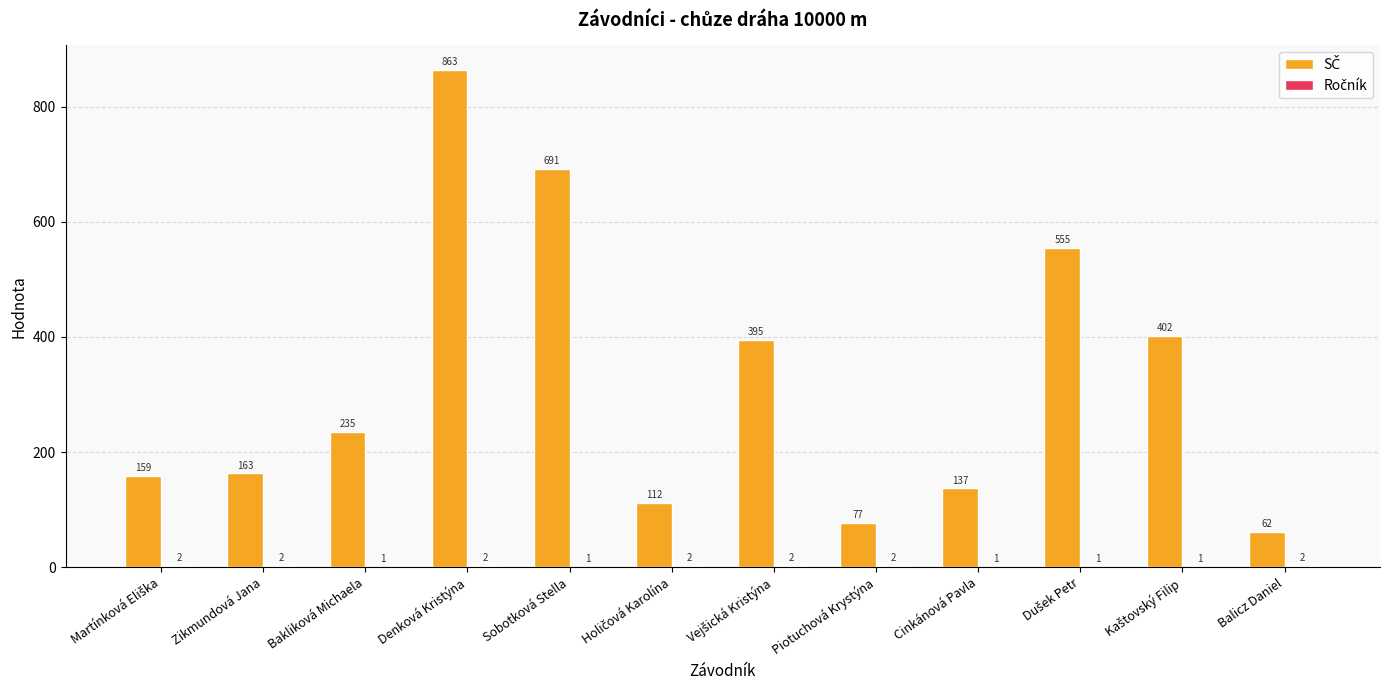

At which category is the sum across all series the highest?

Denková Kristýna